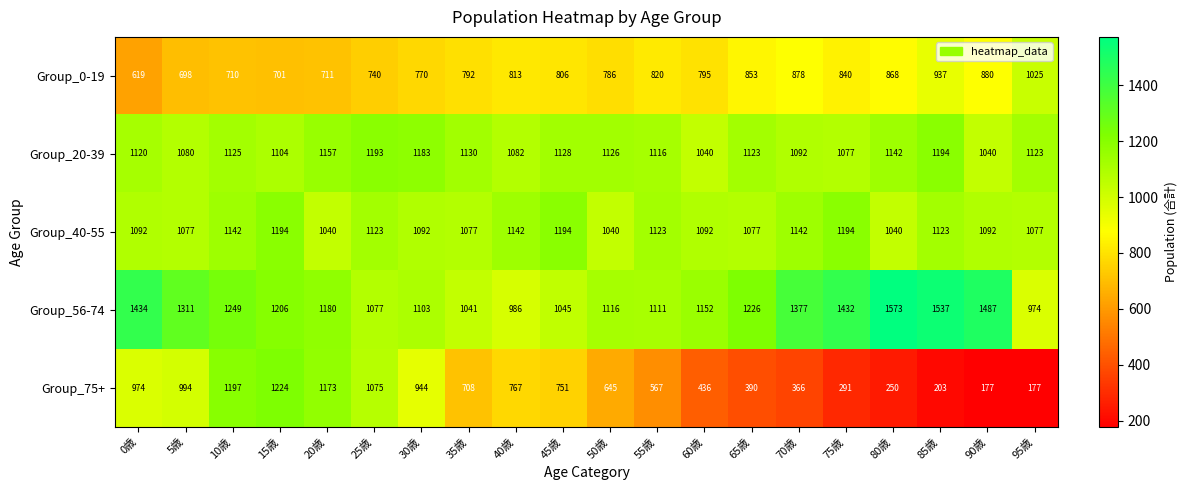

At how many categories does at least one series exceed 726?

20